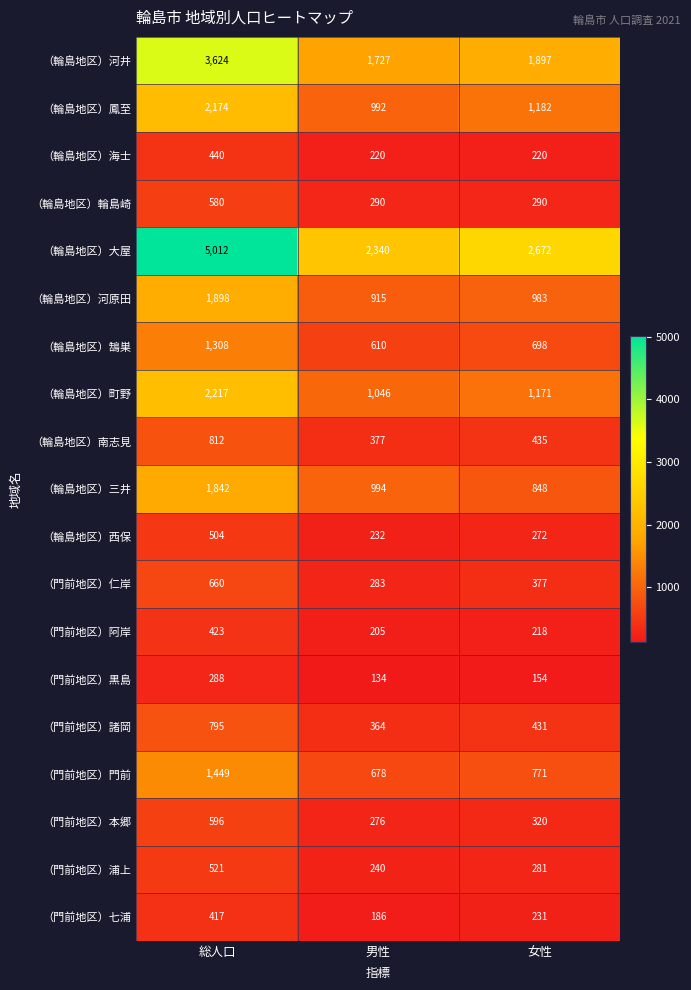

Which series has the largest total across all categories?

（輪島地区）大屋